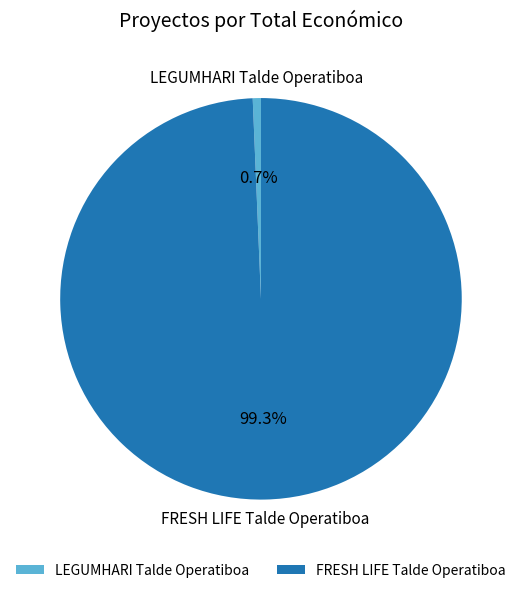

To the nearest percent, what percentage of the pie is FRESH LIFE Talde Operatiboa?

99%